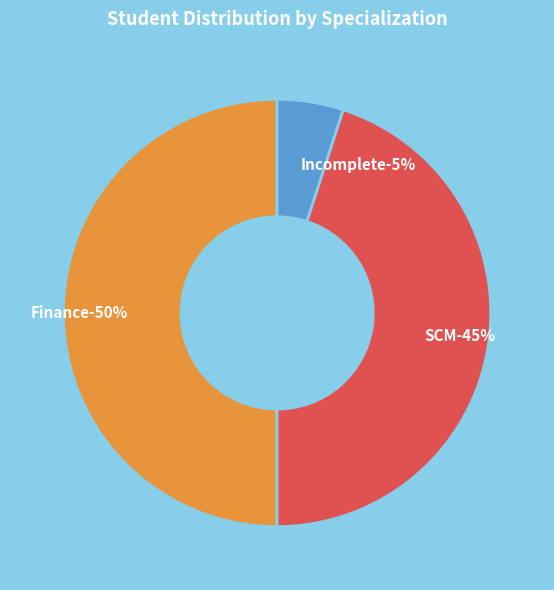

Which category has the biggest portion of the pie?

Finance